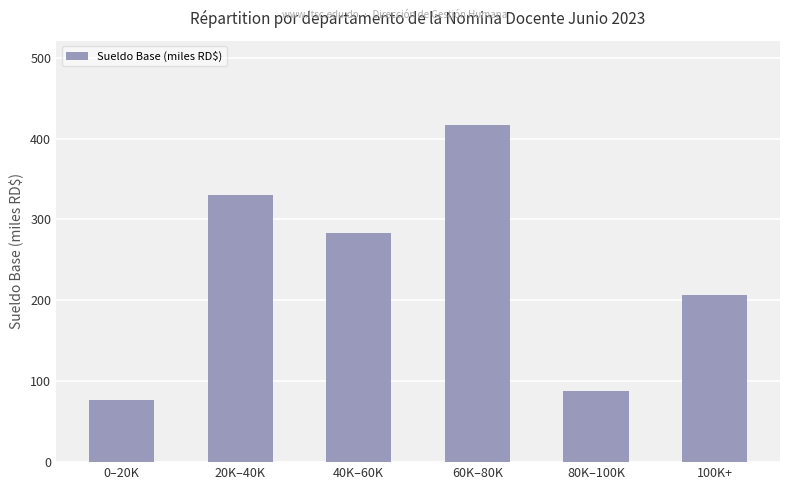

How many bars are there in total?

6